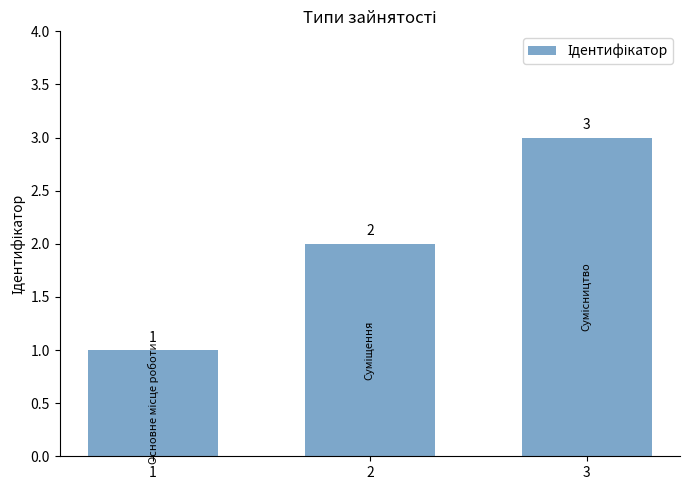

What is the sum of the values at 2 and 3?

5